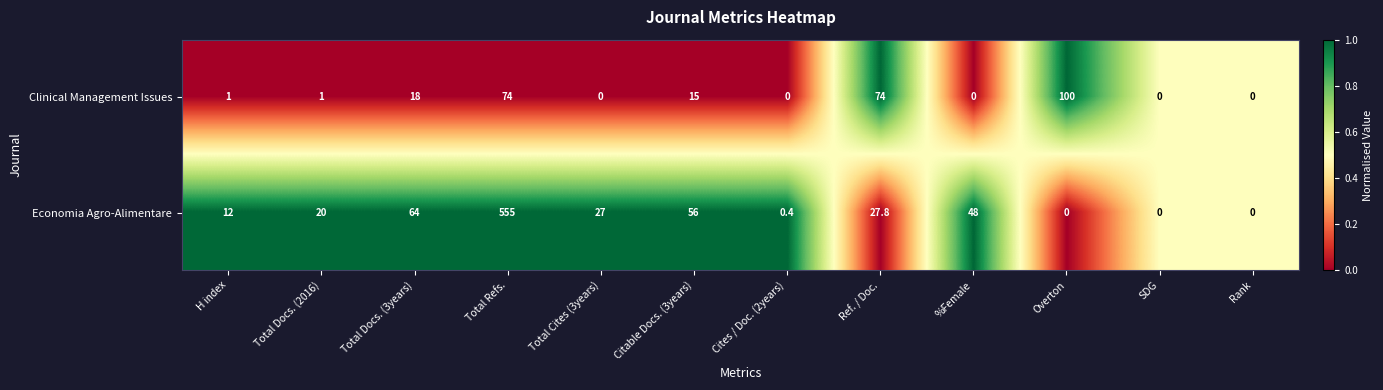

Reading left to right, extract all data points from this chart.

Clinical Management Issues: H index=1.0	Total Docs. (2016)=1.0	Total Docs. (3years)=18.0	Total Refs.=74.0	Total Cites (3years)=0.0	Citable Docs. (3years)=15.0	Cites / Doc. (2years)=0.0	Ref. / Doc.=74.0	%Female=0.0	Overton=100.0	SDG=0.0	Rank=0.0
Economia Agro-Alimentare: H index=12.0	Total Docs. (2016)=20.0	Total Docs. (3years)=64.0	Total Refs.=555.0	Total Cites (3years)=27.0	Citable Docs. (3years)=56.0	Cites / Doc. (2years)=0.4	Ref. / Doc.=27.8	%Female=48.0	Overton=0.0	SDG=0.0	Rank=0.0